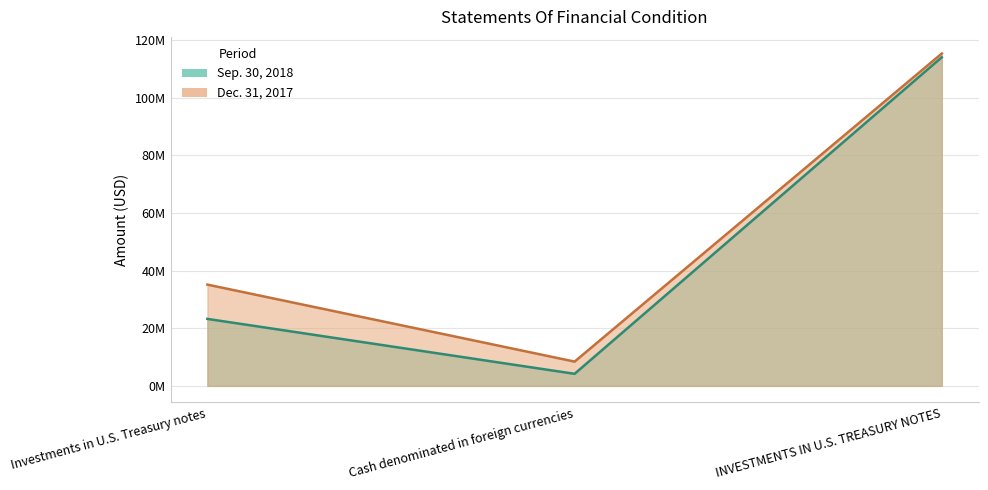

What is the difference between the Sep. 30, 2018 values at Investments in U.S. Treasury notes and INVESTMENTS IN U.S. TREASURY NOTES?

90820243